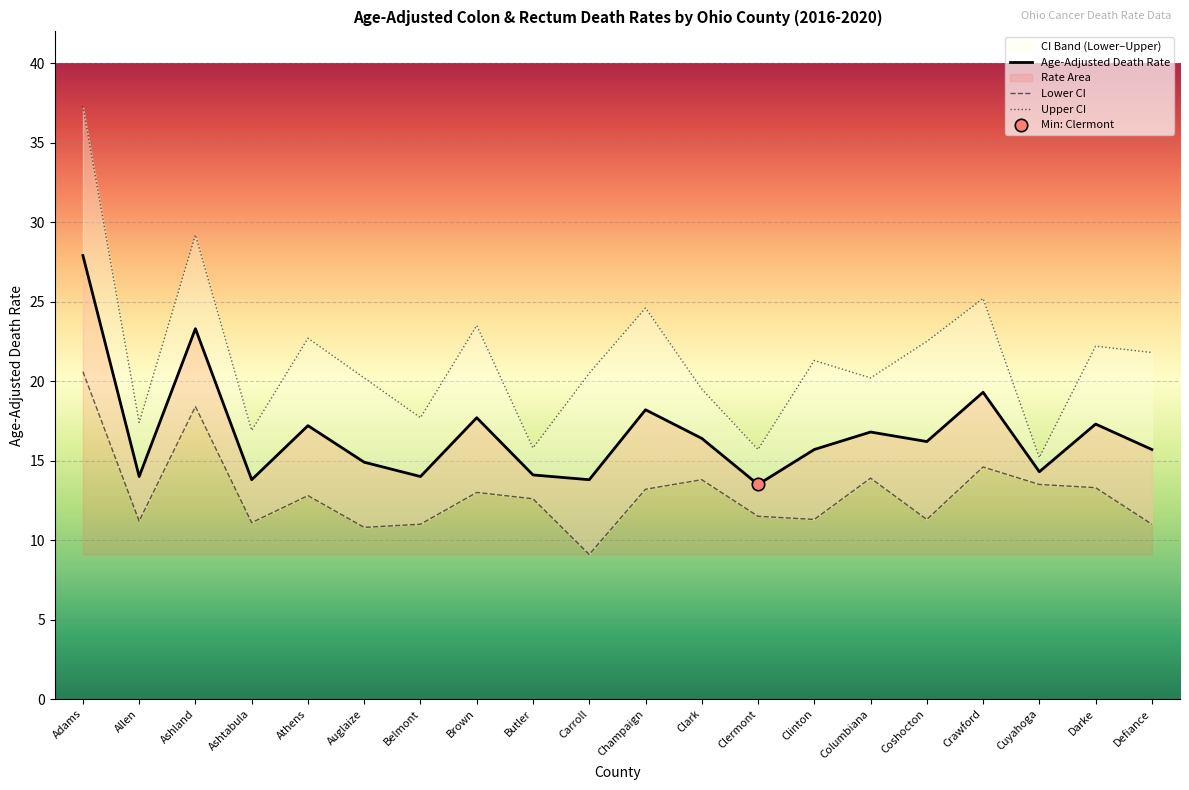

Is the value of Upper CI at Cuyahoga greater than the value of Lower CI at Ashland?

No